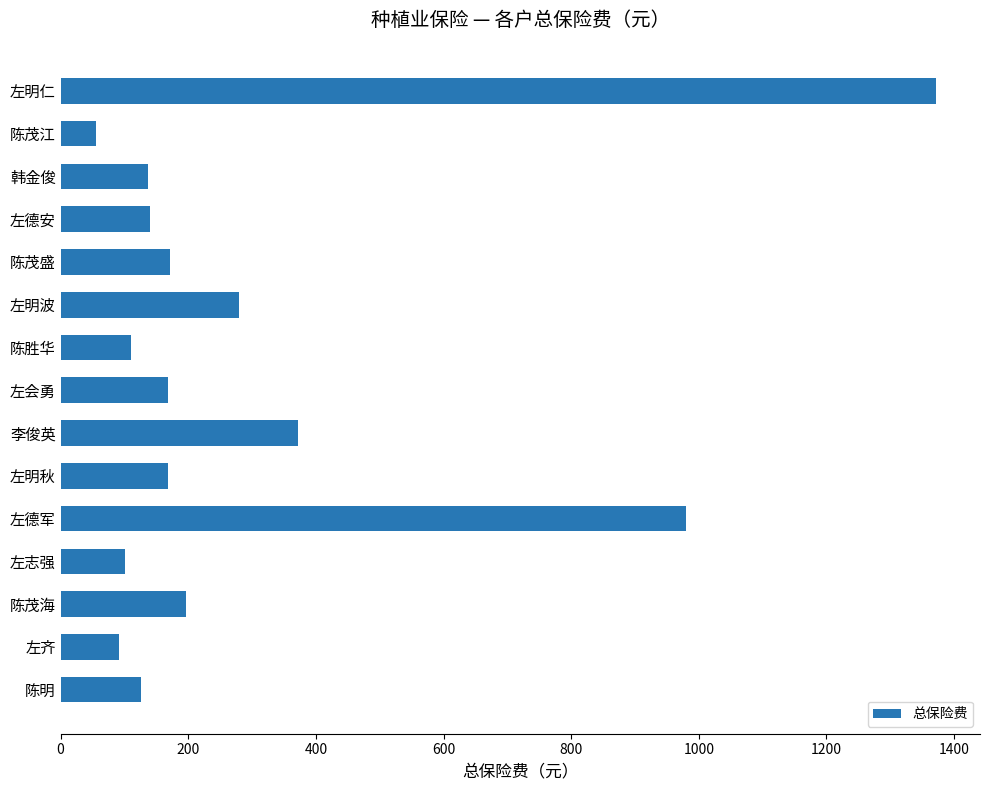

The chart shows a value of 168.0 at 左明秋. True or false?

True